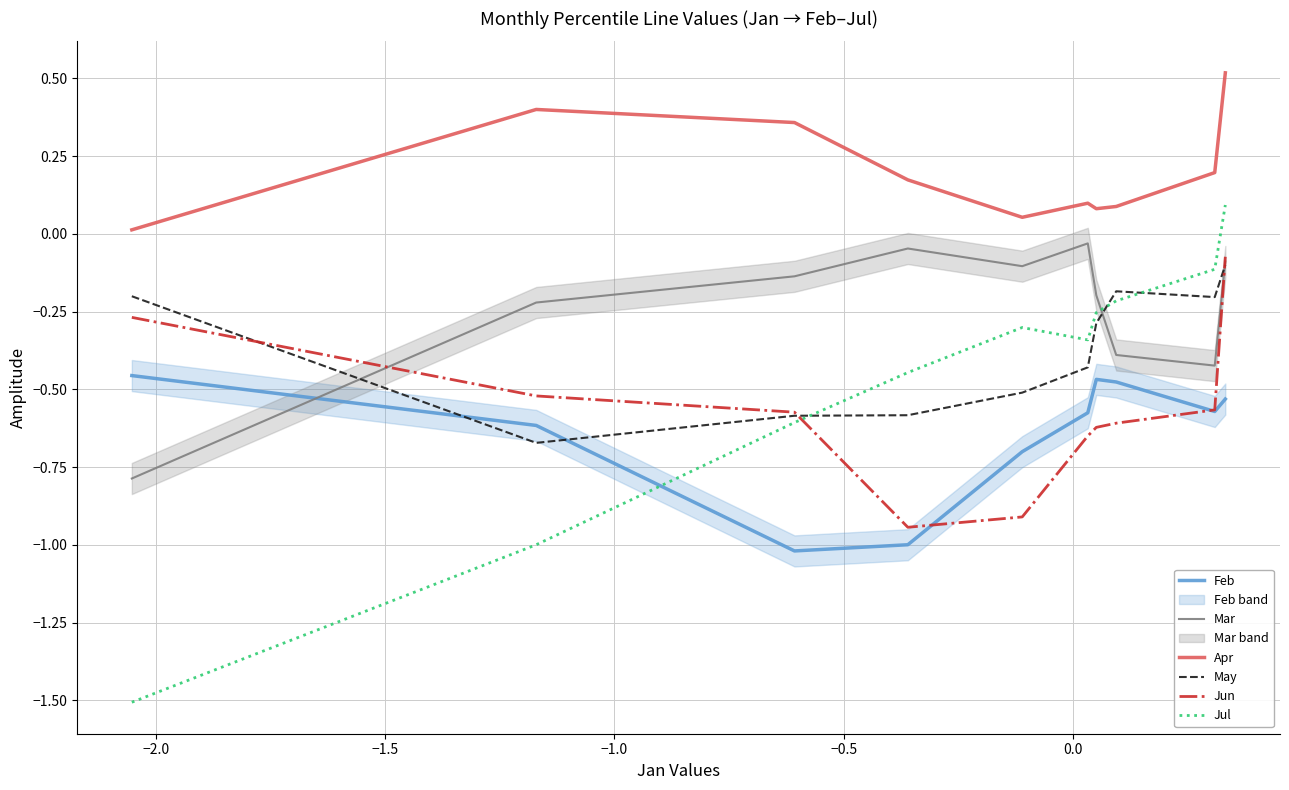

What is the difference between the maximum and minimum values in the Apr series?

0.5